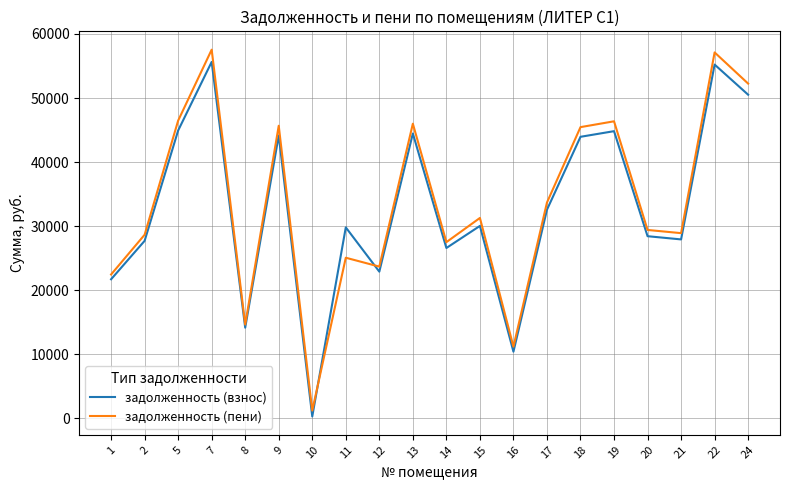

What is the lowest value of the задолженность (взнос) series?

307.8